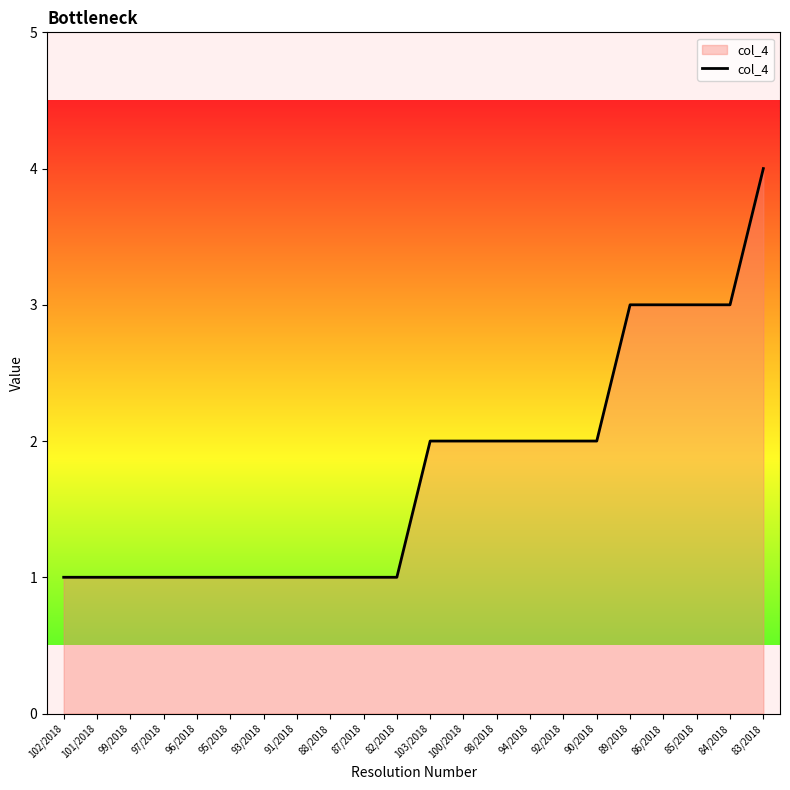

Approximately how many times larger is the value at 103/2018 compared to 84/2018?

0.7